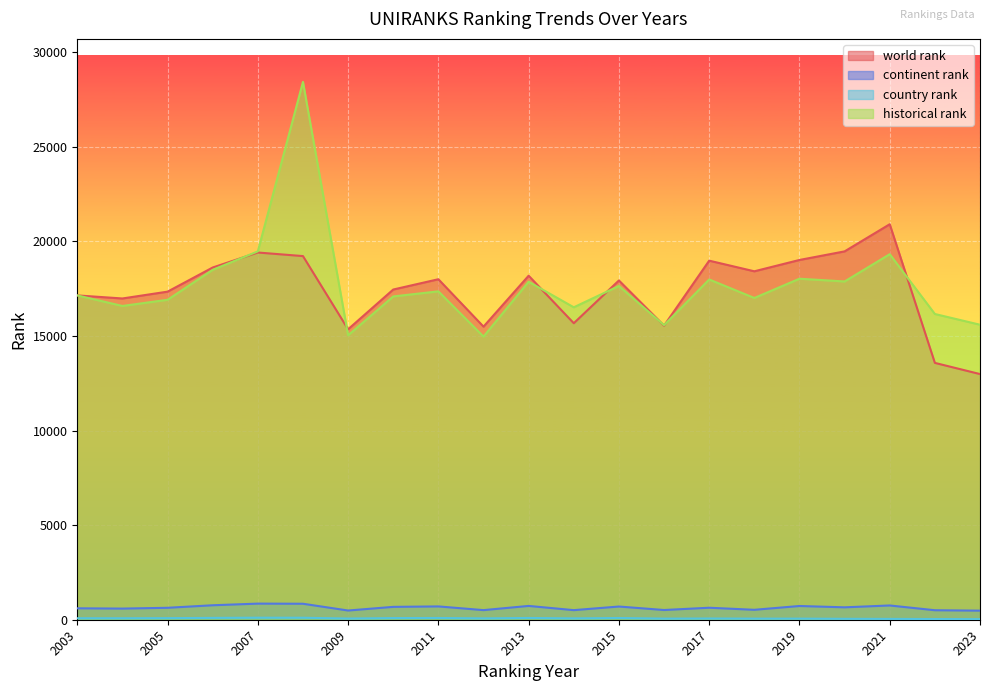

The world rank series shows 30301.7 at 2013. True or false?

False